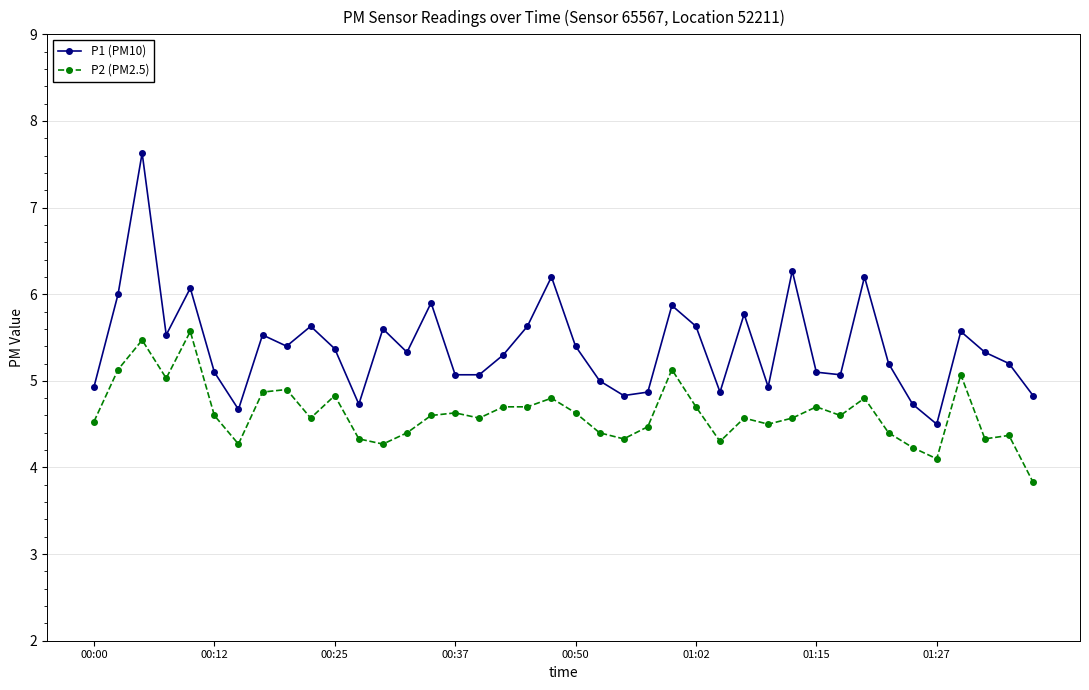

What is the sum of all P1 (PM10) values?

215.9